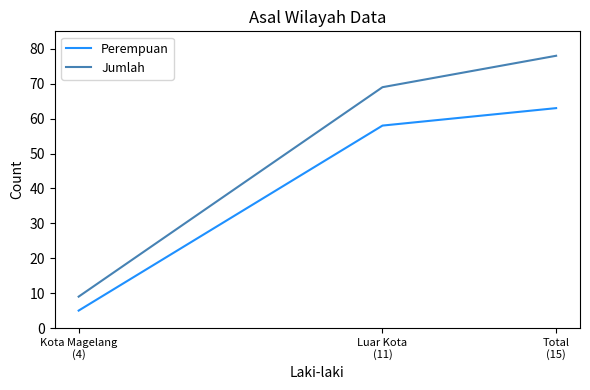

What are all the series names shown in the legend?

Perempuan, Jumlah